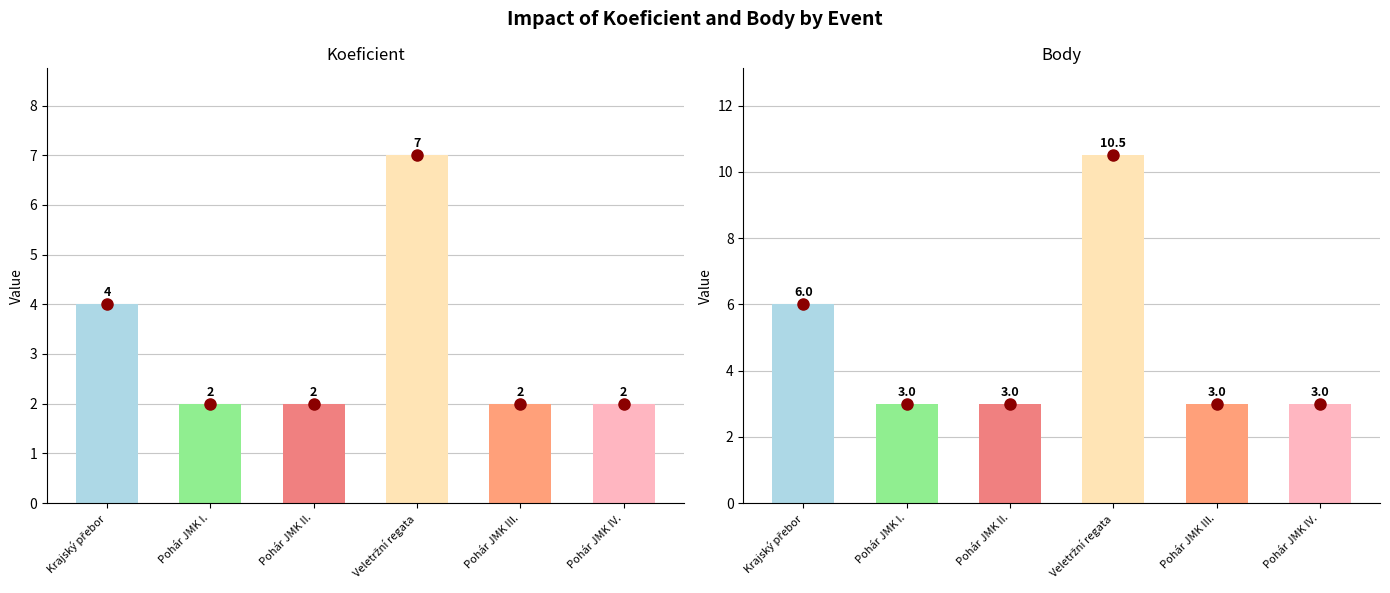

At which label does Koeficient reach its peak?

Veletržní regata